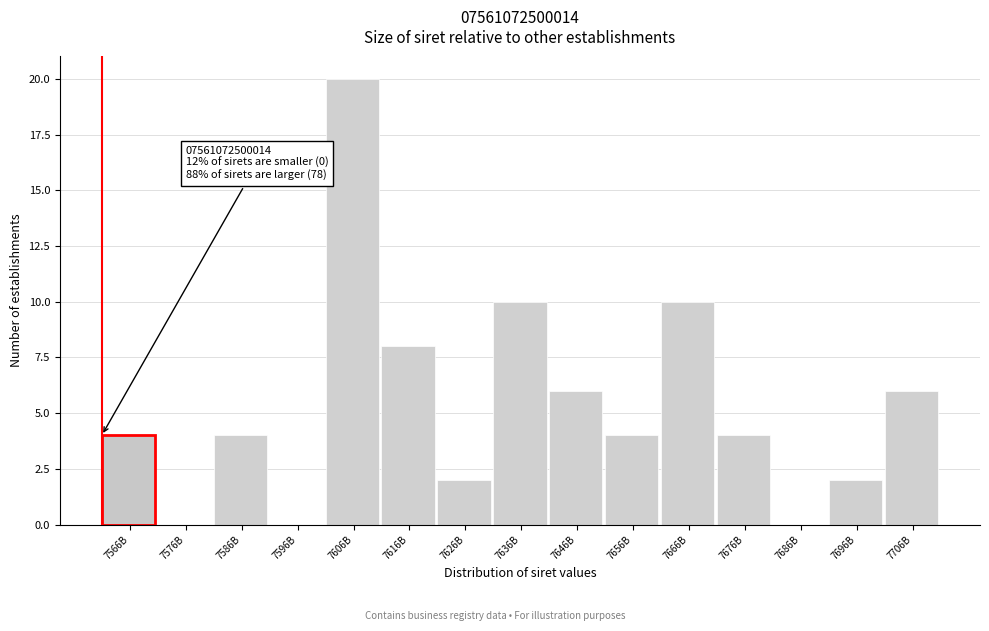

Reading right to left, what are all the values shown in this chart?

7706B=6	7696B=2	7686B=0	7676B=4	7666B=10	7656B=4	7646B=6	7636B=10	7626B=2	7616B=8	7606B=20	7596B=0	7586B=4	7576B=0	7566B=4